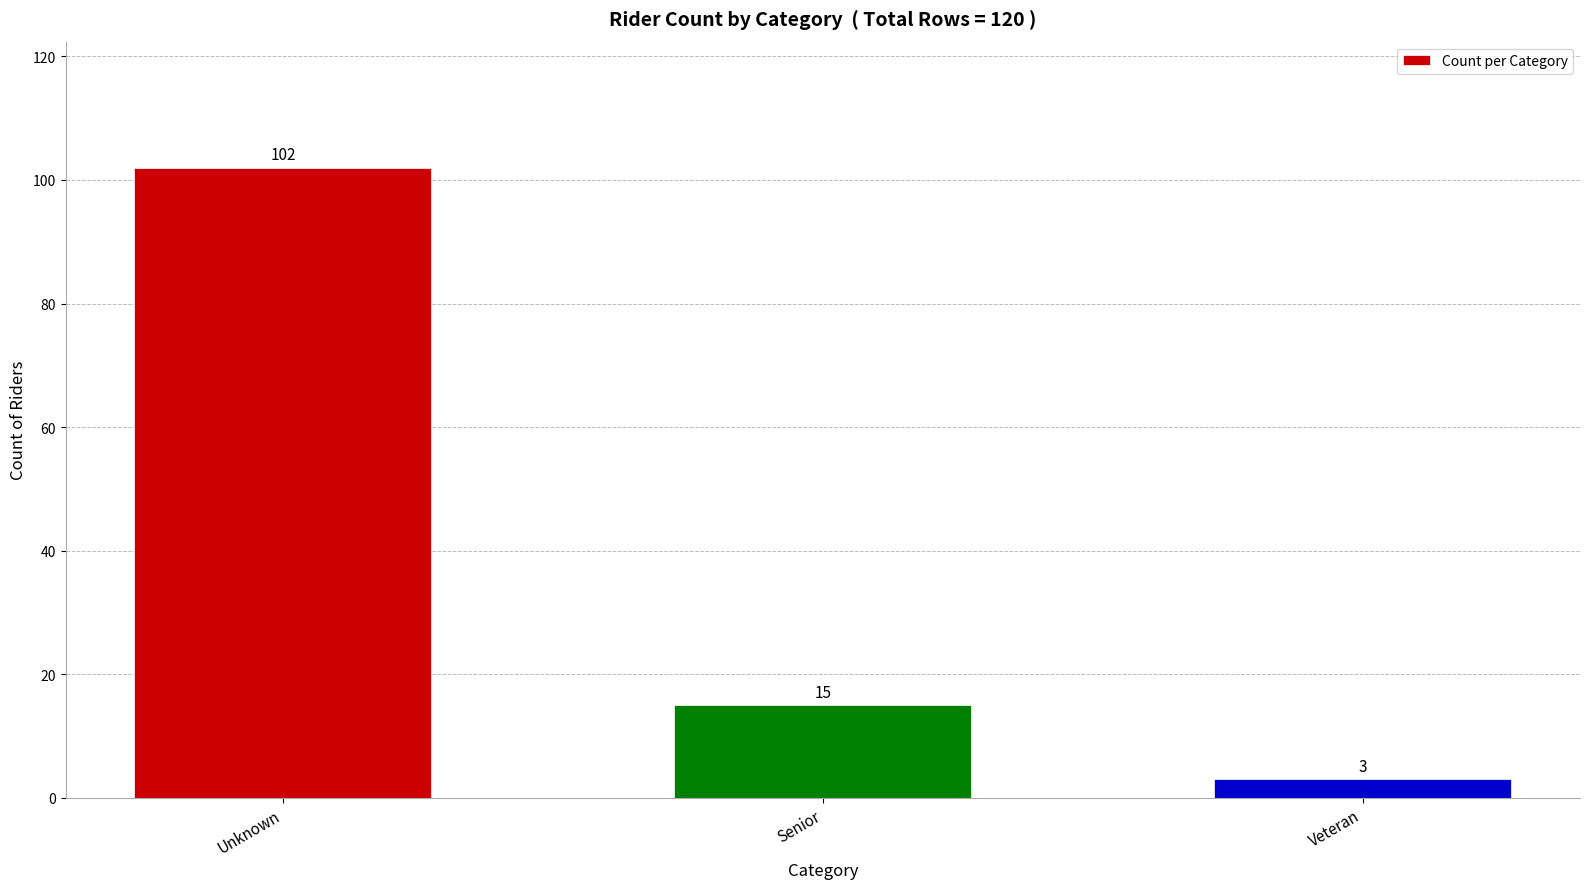

Between Veteran and Unknown, which is larger?

Unknown